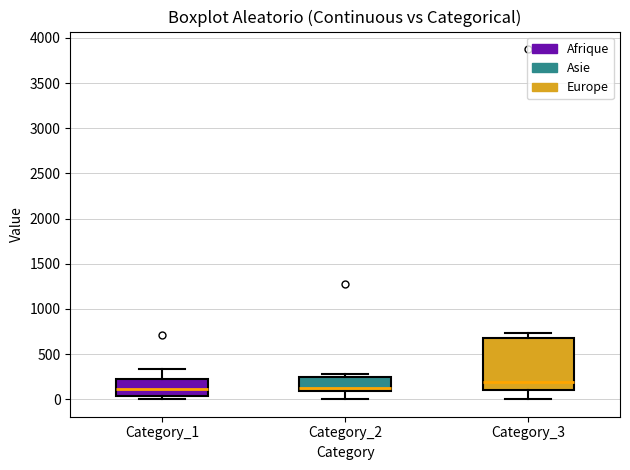

Reading left to right, transcribe this box plot: for each box, give where its median line is, the range the box spans, and where its two whiskers end, as read against the y-axis. The values are not printed on the chart, so give them approximately, as read against the axis.

Category_1: median 100, box 50 to 250, whiskers 0 to 350
Category_2: median 150, box 100 to 250, whiskers 0 to 300
Category_3: median 200, box 100 to 700, whiskers 0 to 750